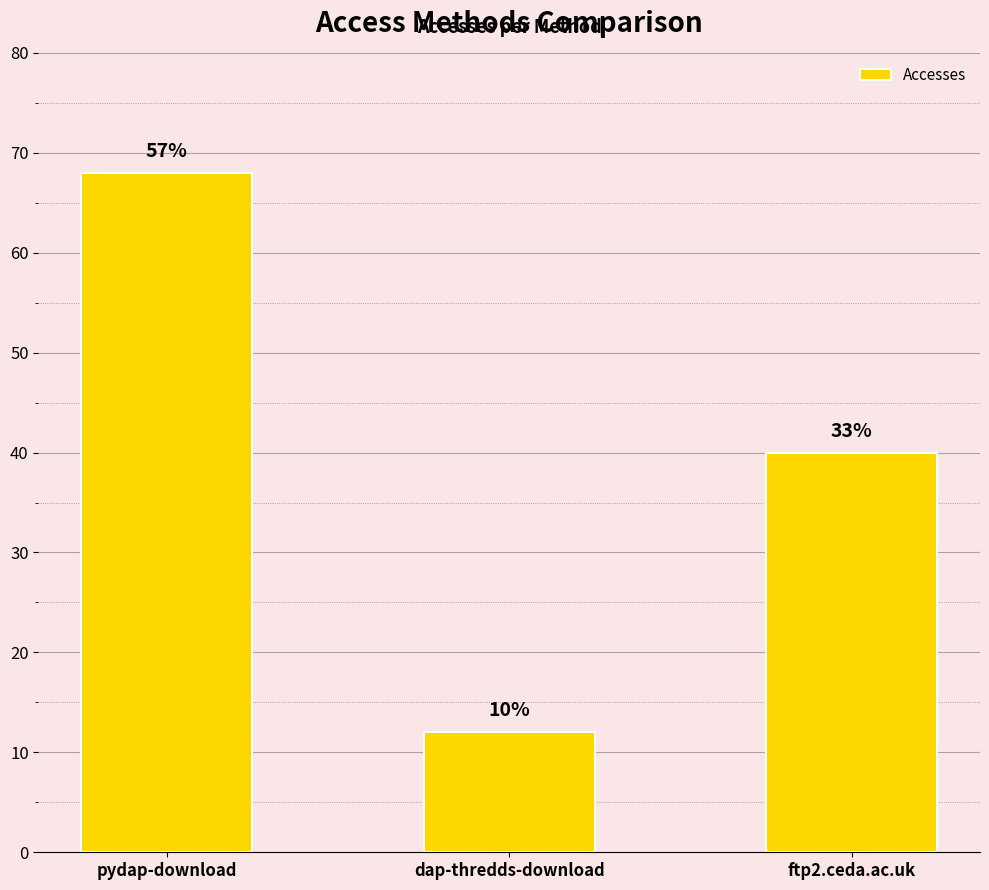

Does the chart contain any negative values?

No